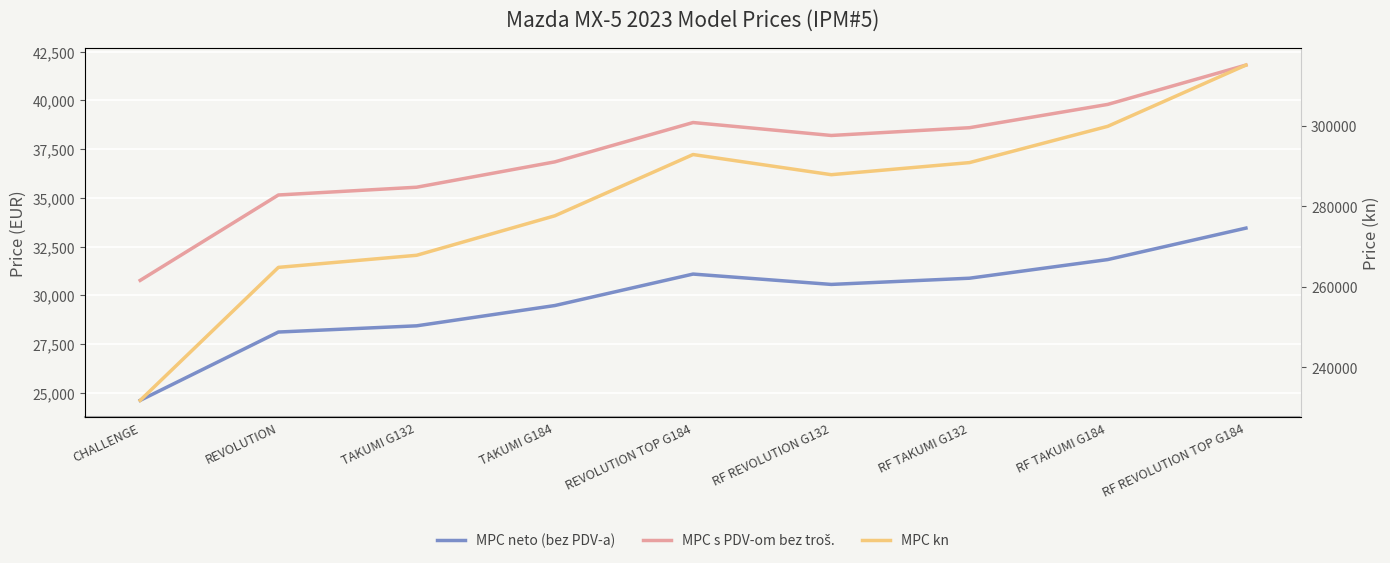

What is the difference between the maximum and minimum values in the MPC kn series?

83200.0